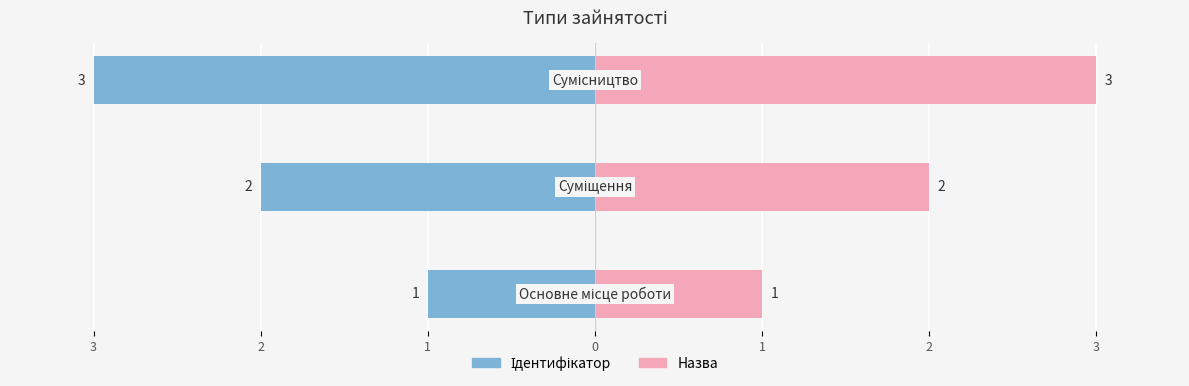

What are all the series names shown in the legend?

Ідентифікатор, Назва